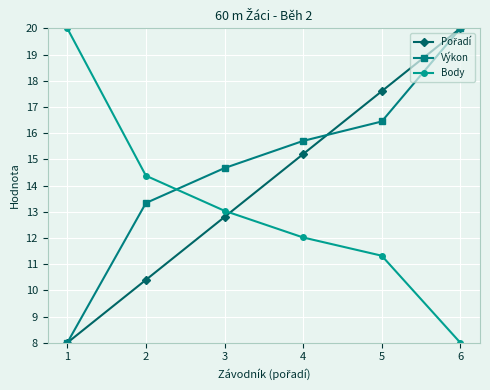

How many lines are shown in the chart?

3